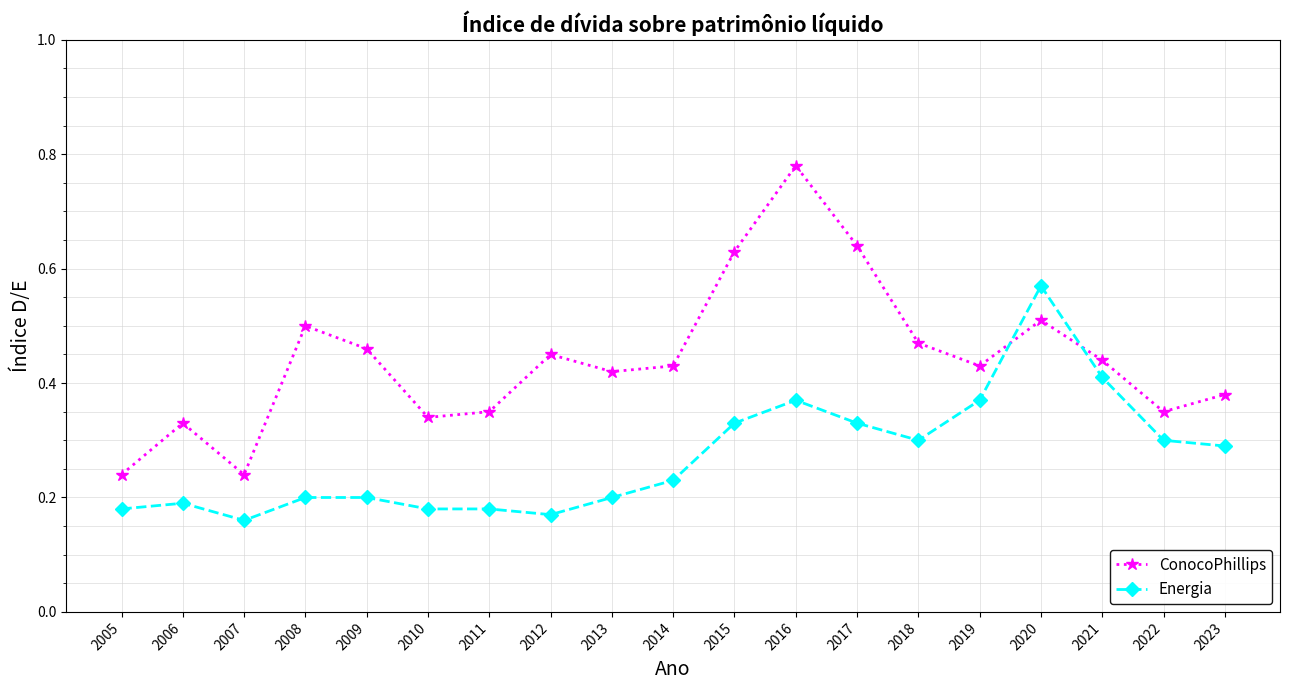

Count the ConocoPhillips values in the range 0 to 1.

19